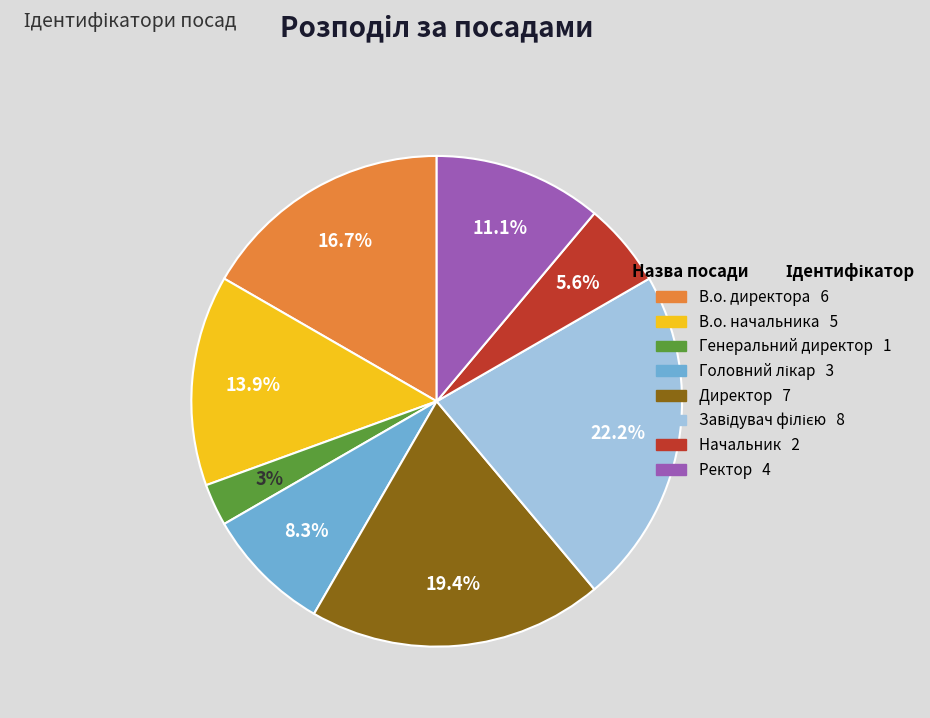

What percentage do Директор and В.о. директора together represent?

36.1%